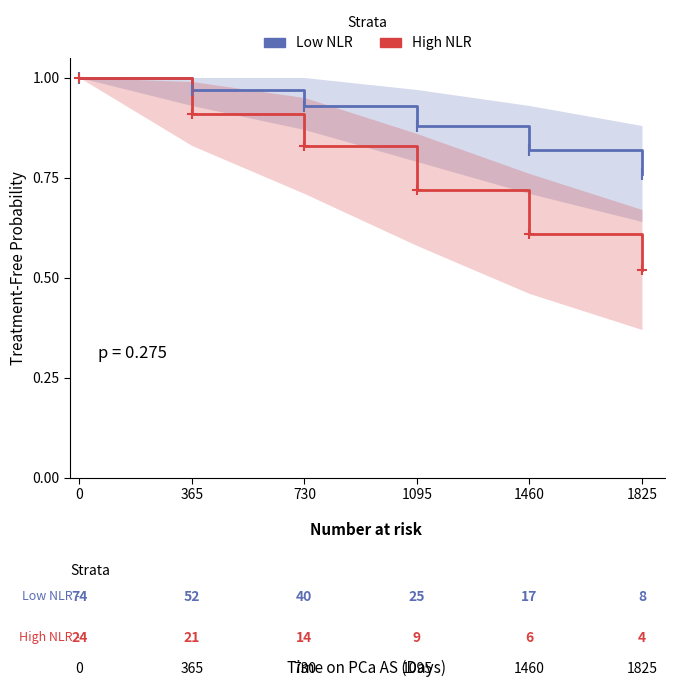

What is the difference between the Low NLR values at 1095 and 0?

0.1